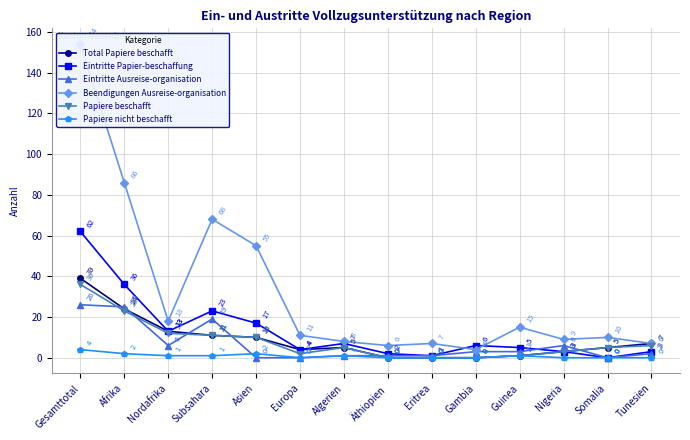

What is the difference between the Total Papiere beschafft values at Gambia and Algerien?

5